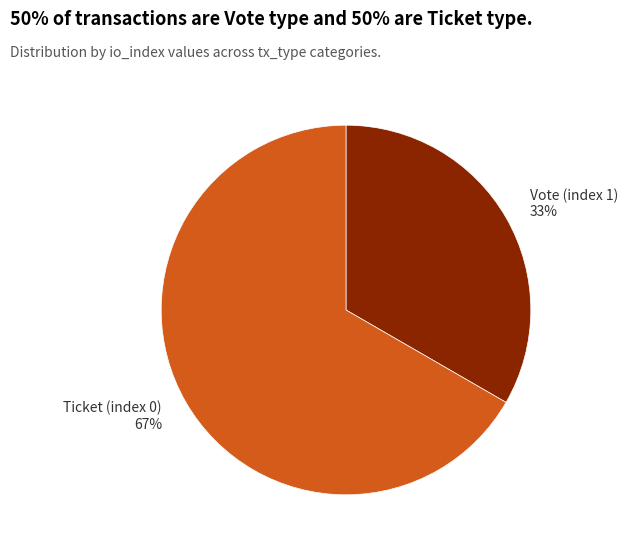

How many slices are in this pie chart?

2